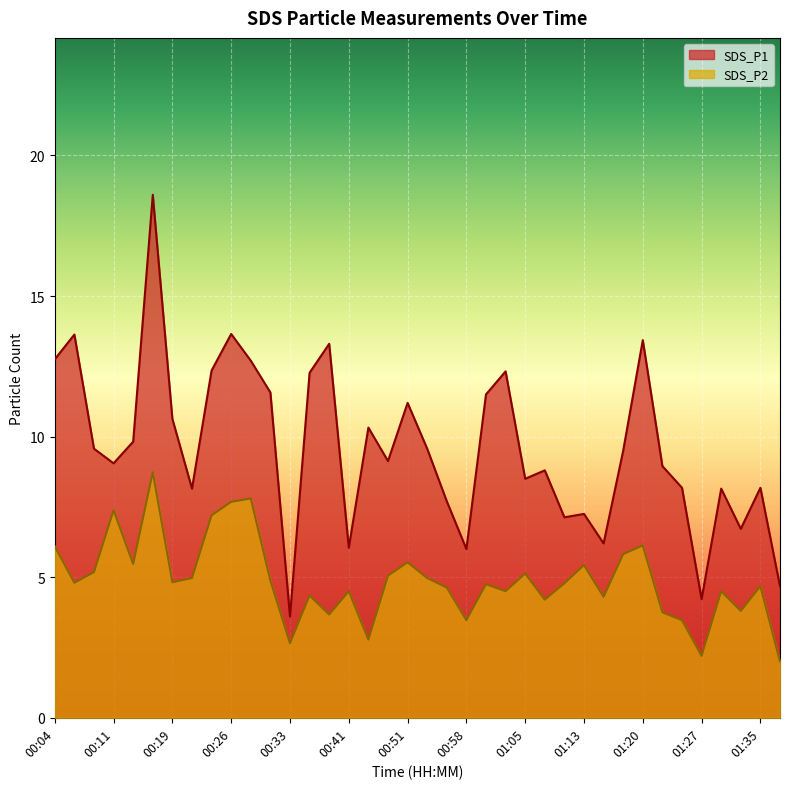

Rank the series by their average value, from lowest to highest.

SDS_P2, SDS_P1